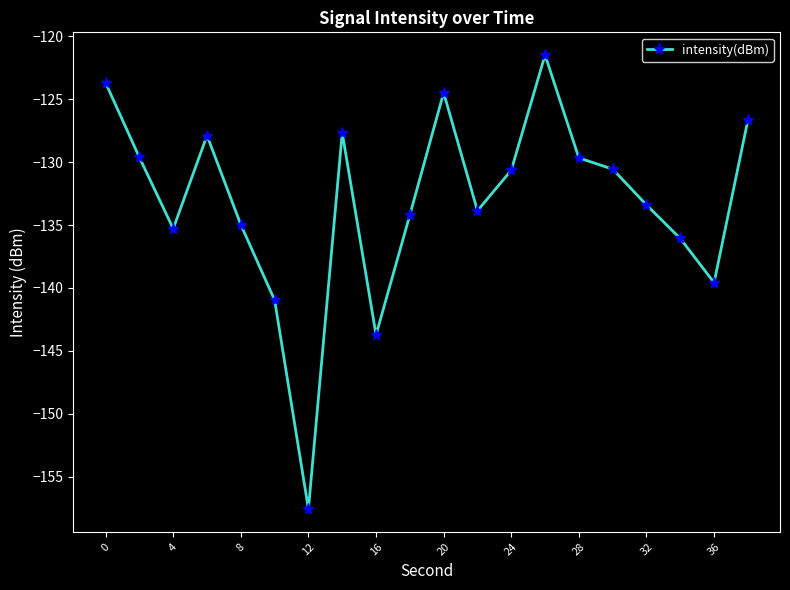

What is the average value?

-133.1